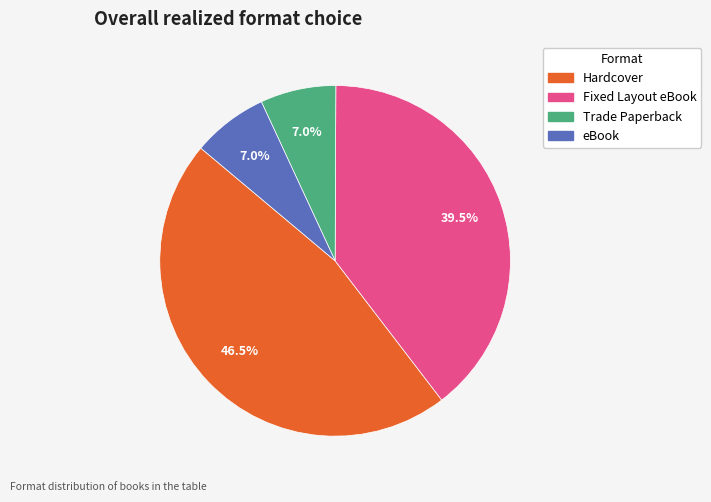

Does Hardcover represent more than half of the total?

No